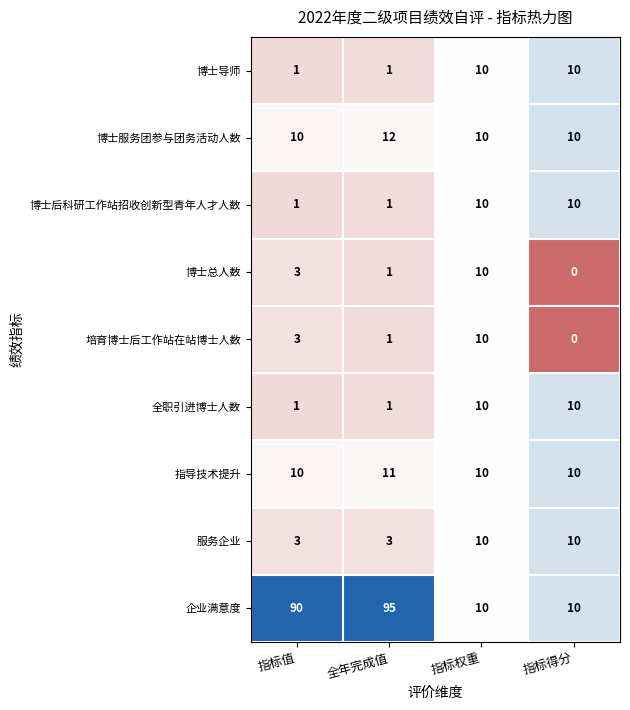

Is the value of 博士总人数 at 指标得分 greater than the value of 博士后科研工作站招收创新型青年人才人数 at 全年完成值?

No